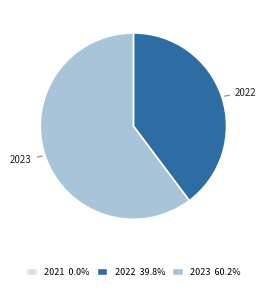

Is there a majority slice in this chart?

Yes